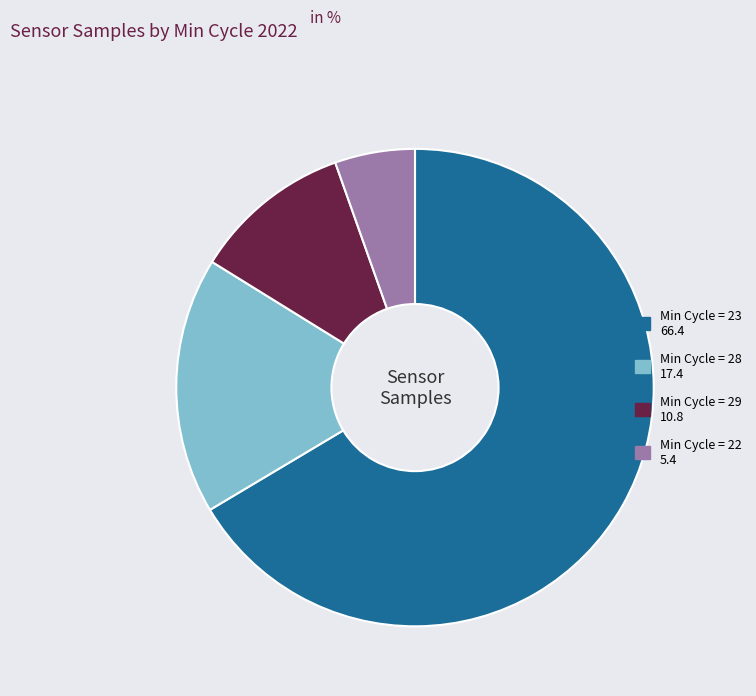

Rank the categories by value from lowest to highest.

Min Cycle = 22 5.4, Min Cycle = 29 10.8, Min Cycle = 28 17.4, Min Cycle = 23 66.4